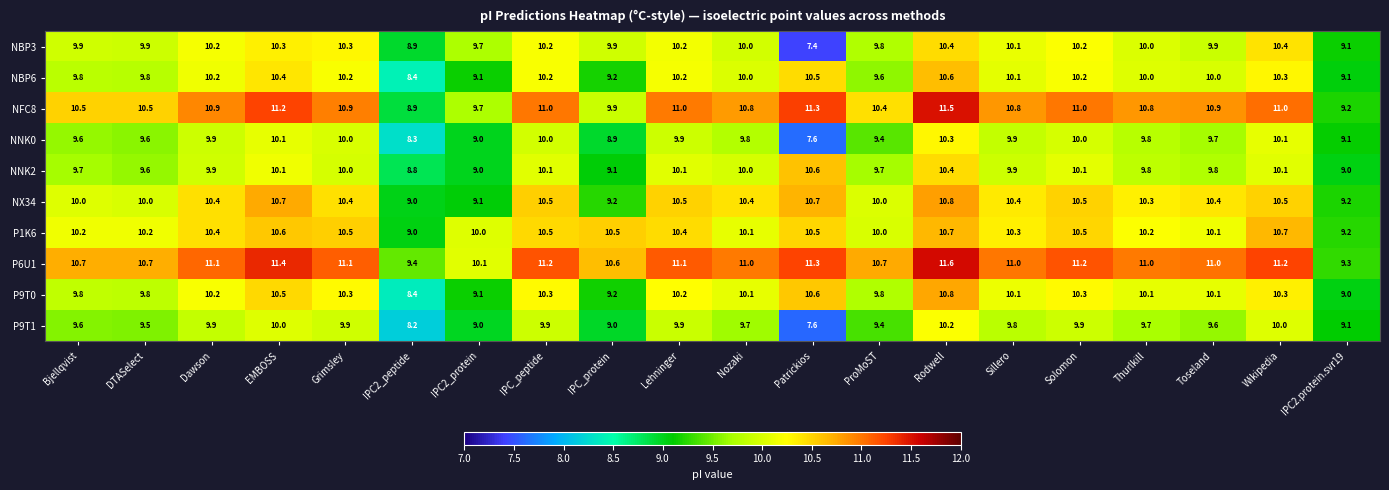

What is the smallest value displayed?

7.4